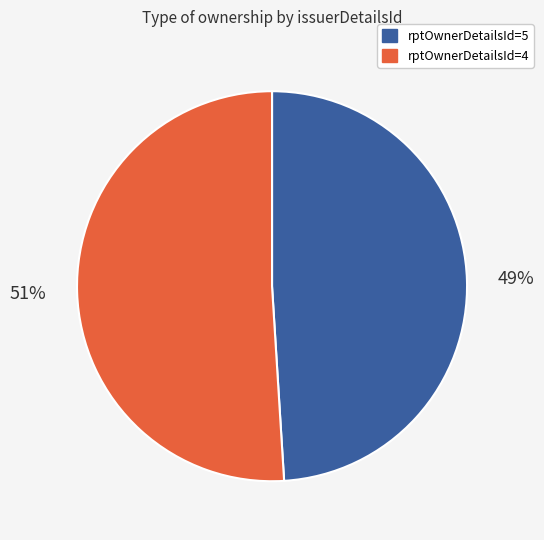

Is there any slice that represents more than half of the pie?

Yes